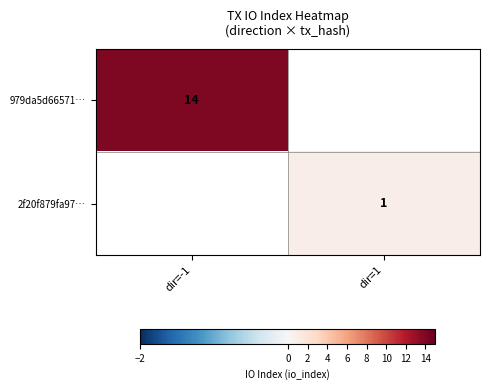

Is it true that 2f20f879fa97… equals 1 at dir=1?

True